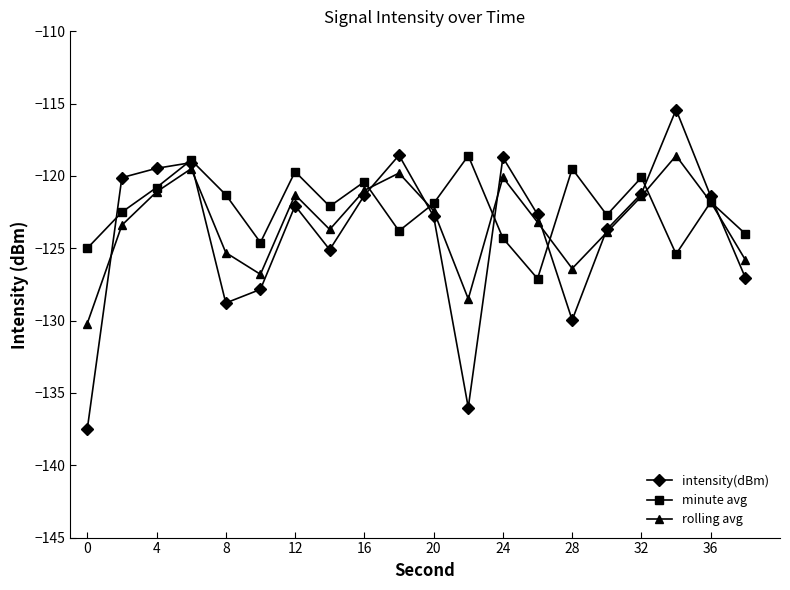

What is the greatest value displayed?

-115.4